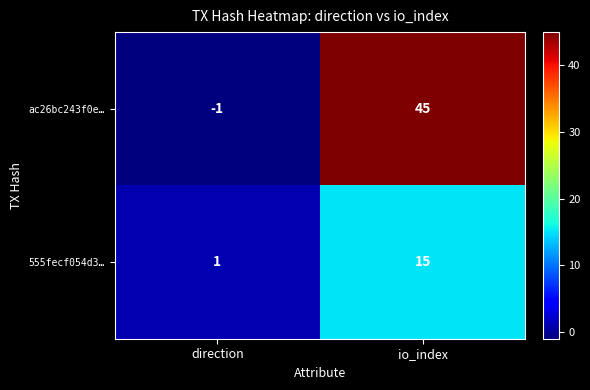

Which series has the widest spread of values?

ac26bc243f0e…